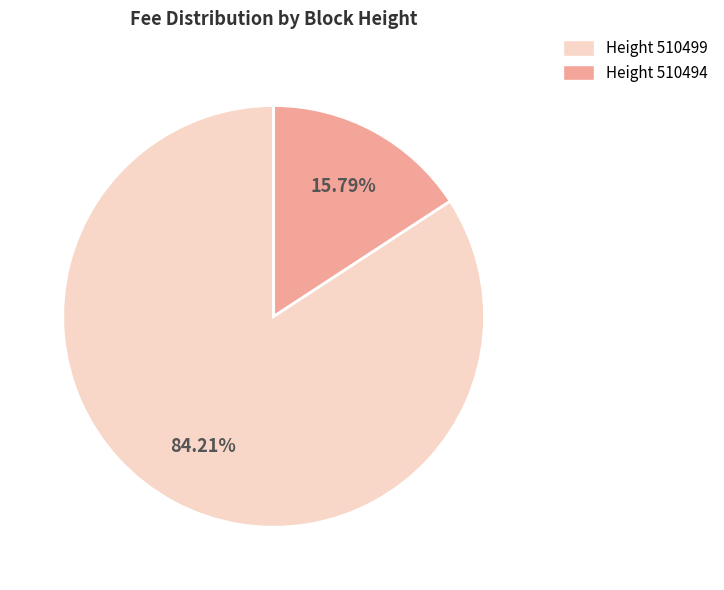

Is the sum of Height 510494 and Height 510499 greater than half?

Yes